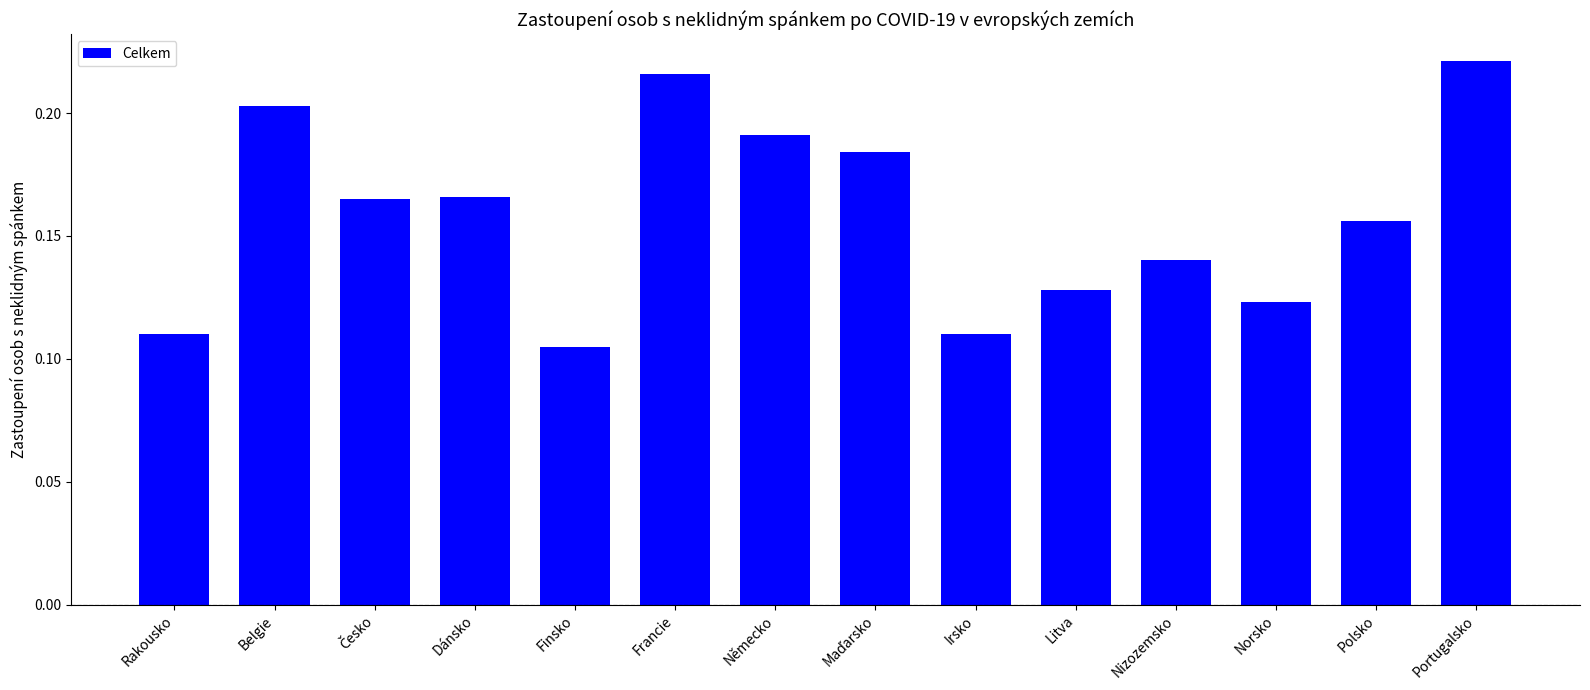

What is the label of the 12th bar from the left?

Norsko